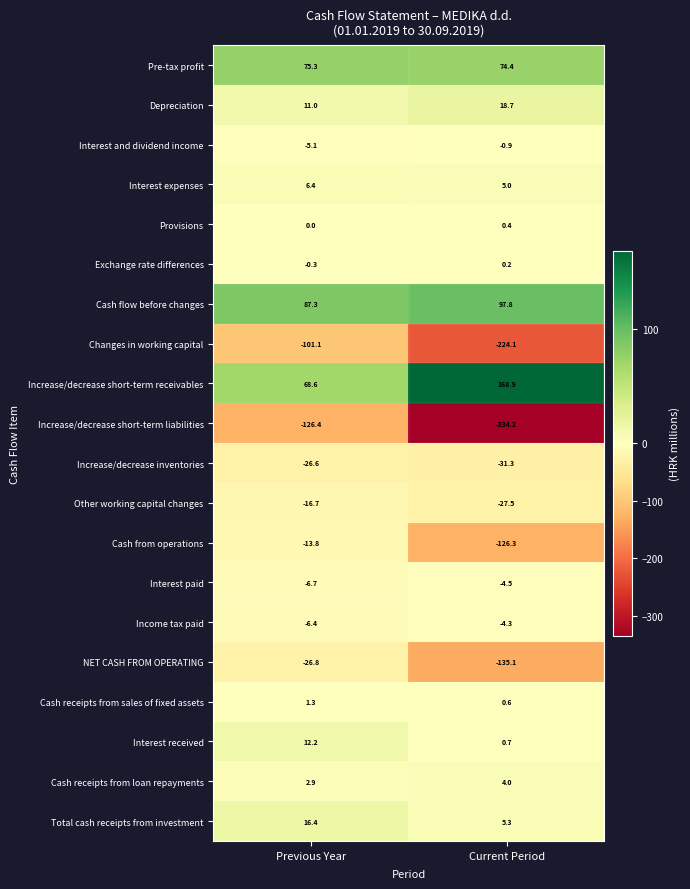

At Current Period, list the series in order from smallest to largest.

Increase/decrease short-term liabilities, Changes in working capital, NET CASH FROM OPERATING, Cash from operations, Increase/decrease inventories, Other working capital changes, Interest paid, Income tax paid, Interest and dividend income, Exchange rate differences, Provisions, Cash receipts from sales of fixed assets, Interest received, Cash receipts from loan repayments, Interest expenses, Total cash receipts from investment, Depreciation, Pre-tax profit, Cash flow before changes, Increase/decrease short-term receivables